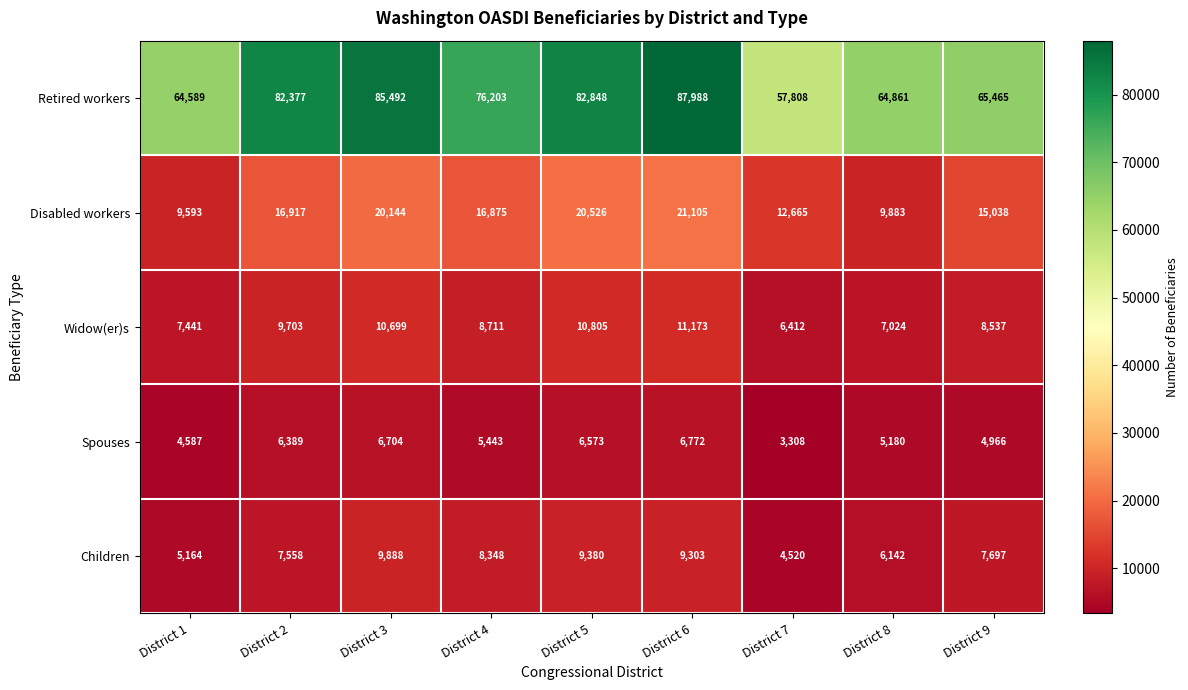

How many data points in Retired workers are less than 76203?

4